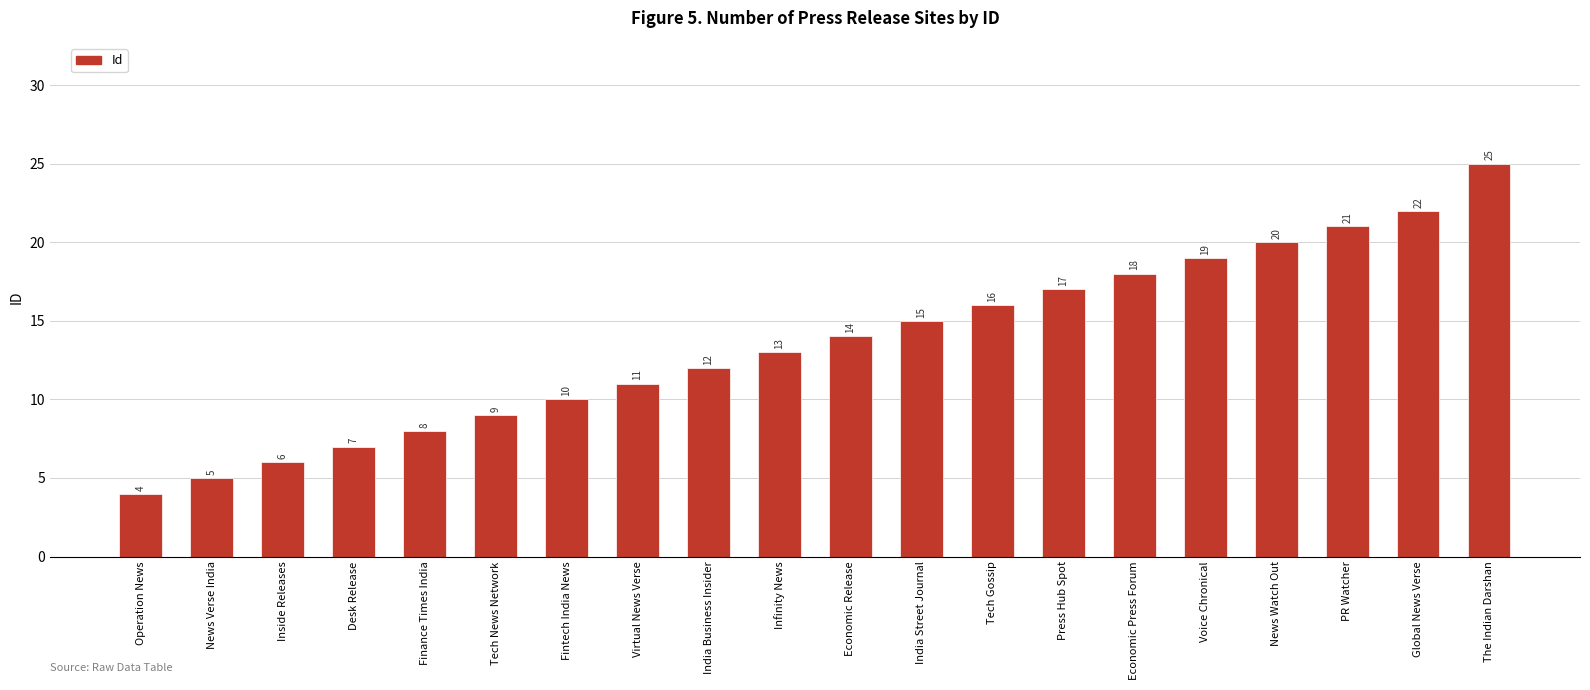

What is the minimum value shown in the chart?

4